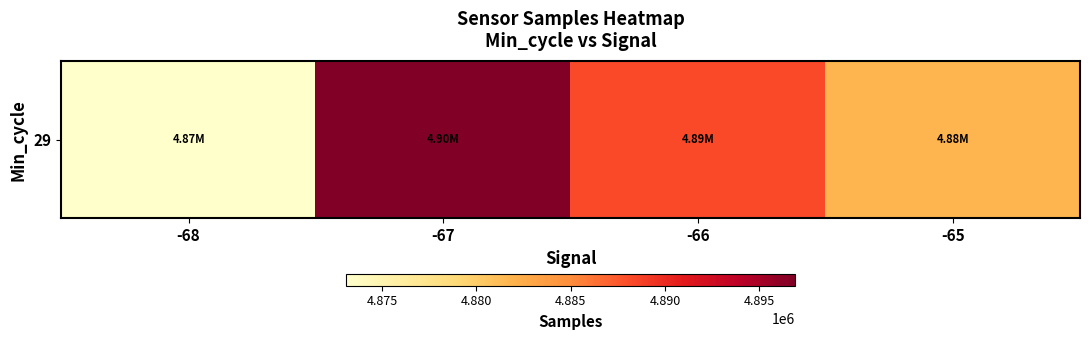

What is the sum of all values?

19540016.4